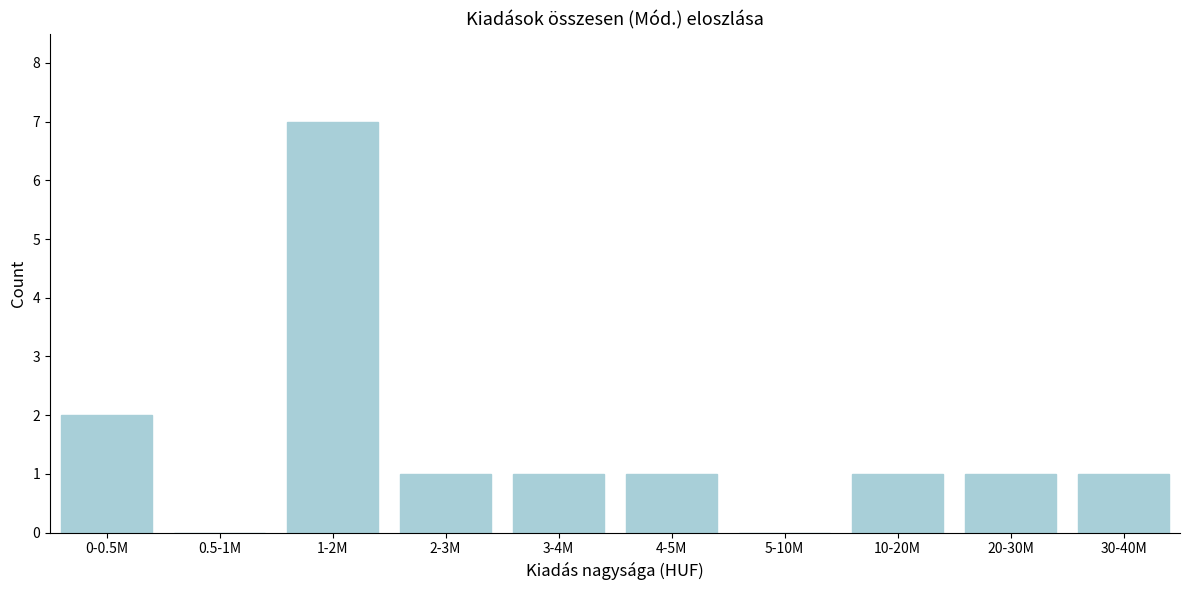

Reading left to right, extract all data points from this chart.

0-0.5M=2	0.5-1M=0	1-2M=7	2-3M=1	3-4M=1	4-5M=1	5-10M=0	10-20M=1	20-30M=1	30-40M=1